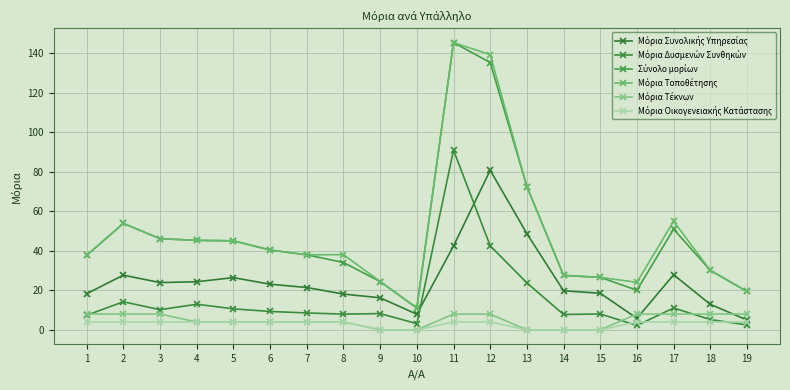

What is the maximum value shown in the chart?

145.5